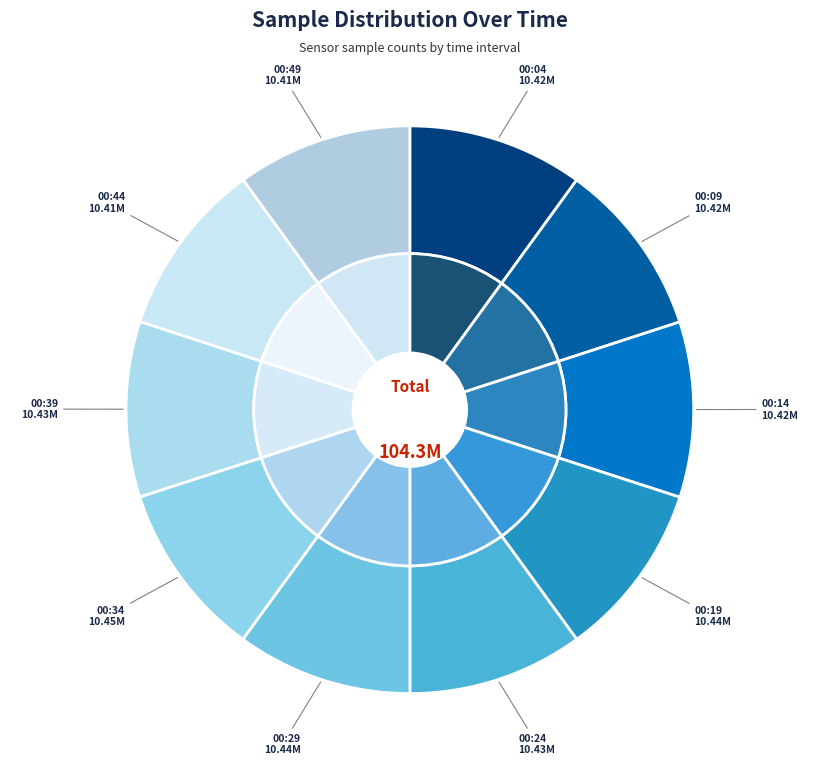

What is the ratio of the value at 00:04 to the value at 00:34?

1.0